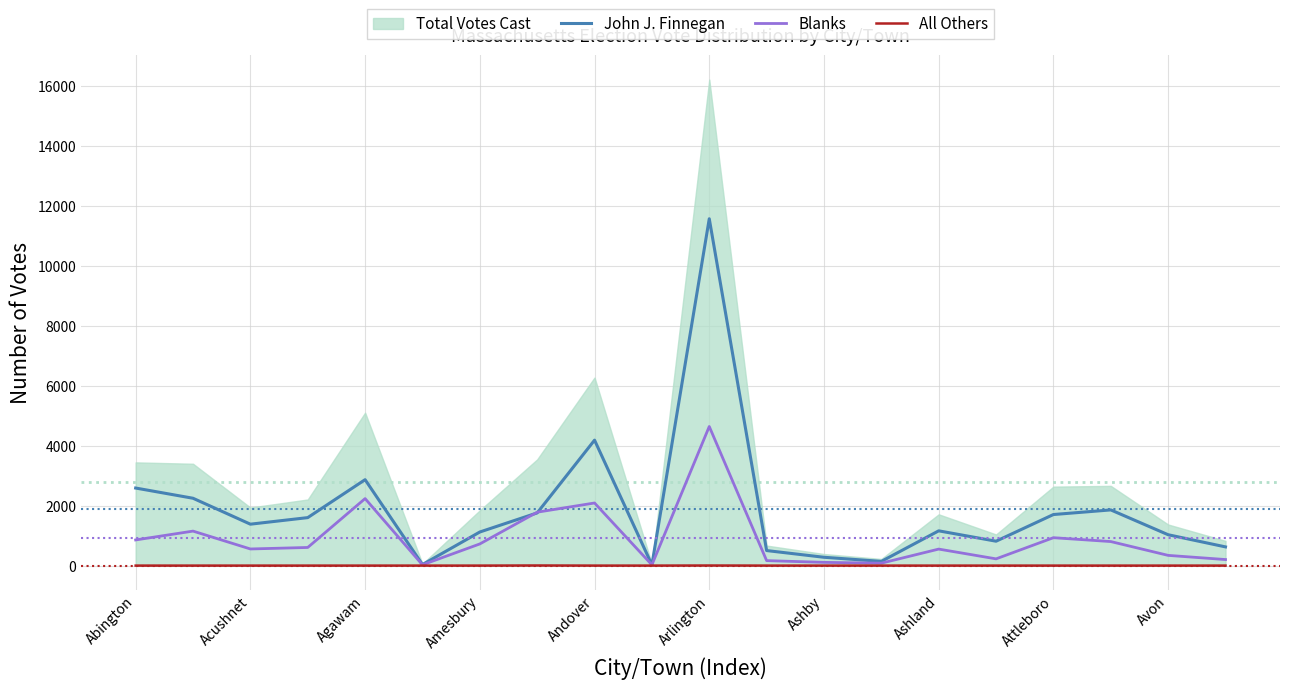

The All Others series shows 0 at Acushnet. True or false?

True